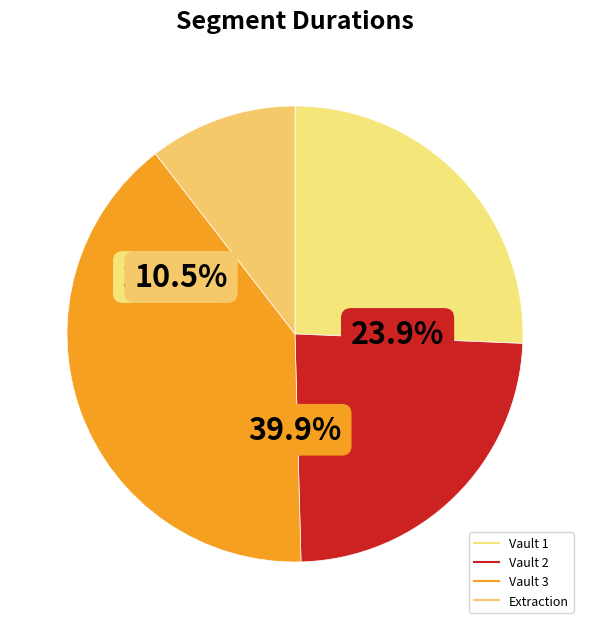

True or false: Extraction accounts for 10% of the total.

True